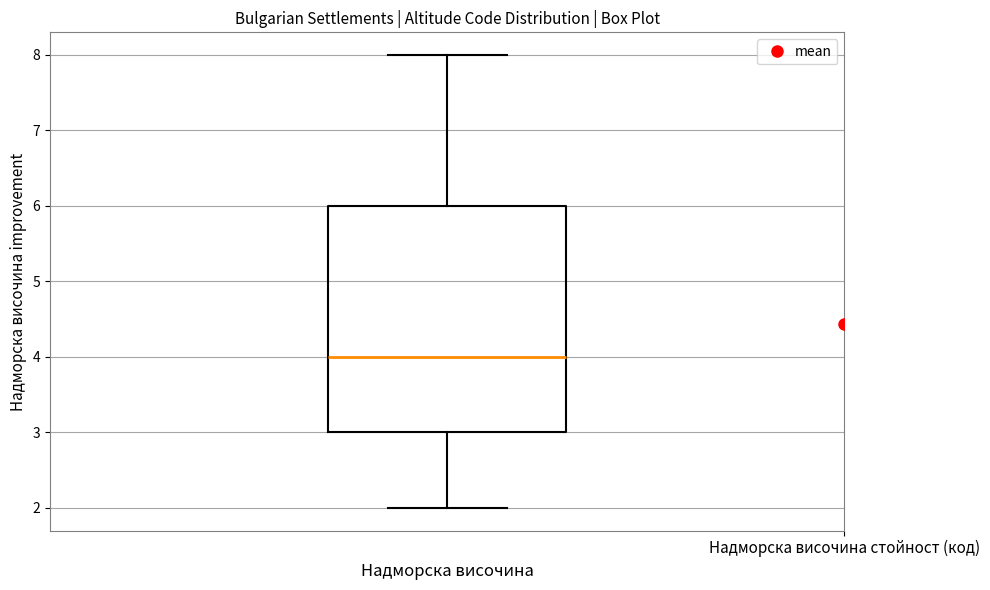

Read this box plot against the y-axis: the position of the median line, the range covered by the box, and the ends of both whiskers. The values are not printed on the chart, so give them approximately, as read against the axis.

median 4, box 3 to 6, whiskers 2 to 8